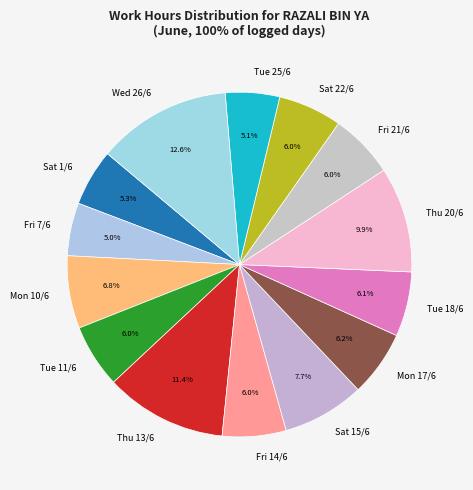

Between Wed 26/6 and Thu 20/6, which is larger?

Wed 26/6